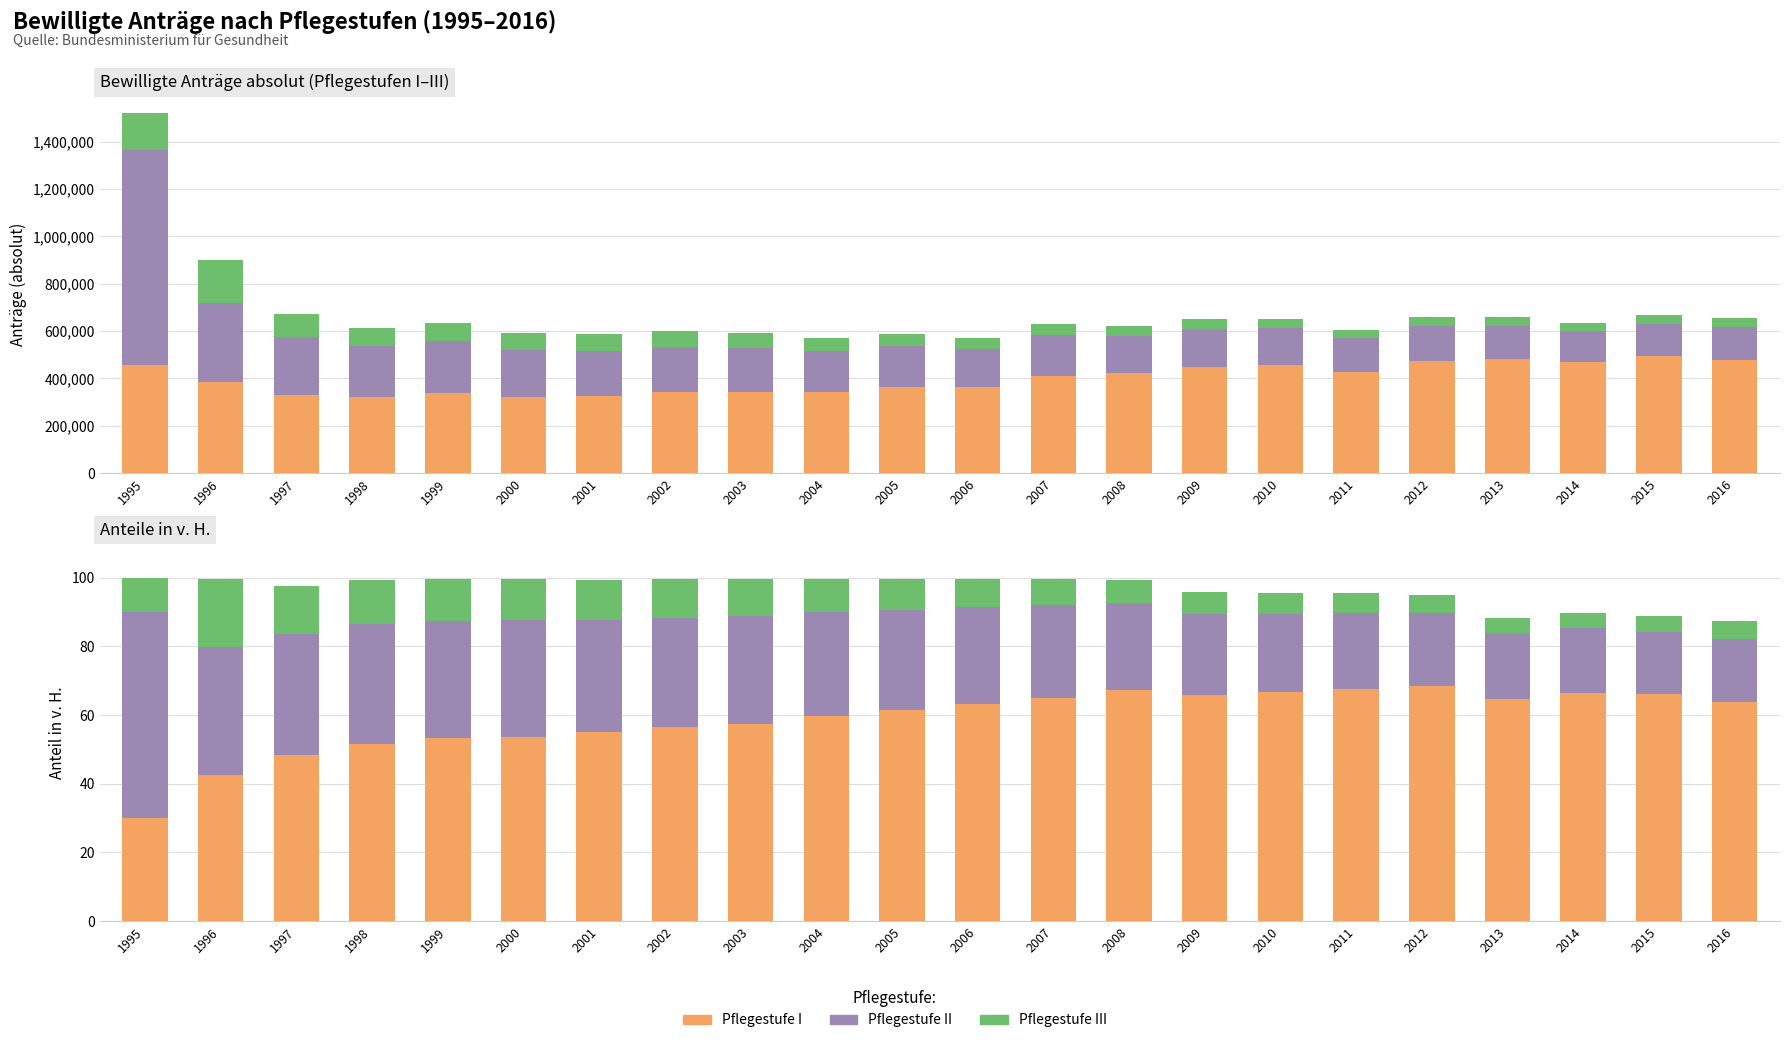

List the series in order of their overall mean, highest first.

Pflegestufe I, Pflegestufe II, Pflegestufe III